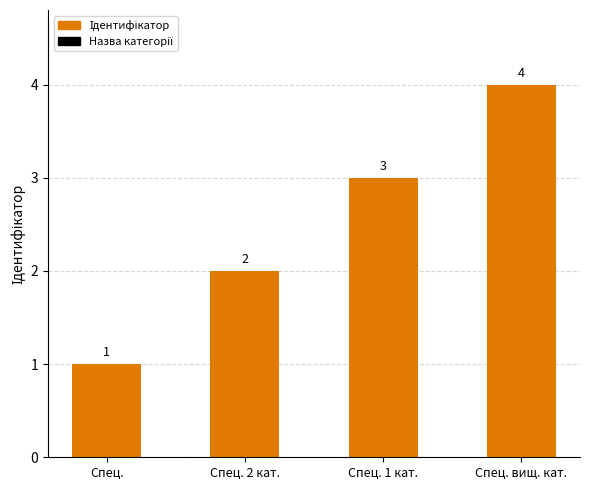

What is the ratio of the value at Спец. 2 кат. to the value at Спец. 1 кат.?

0.7